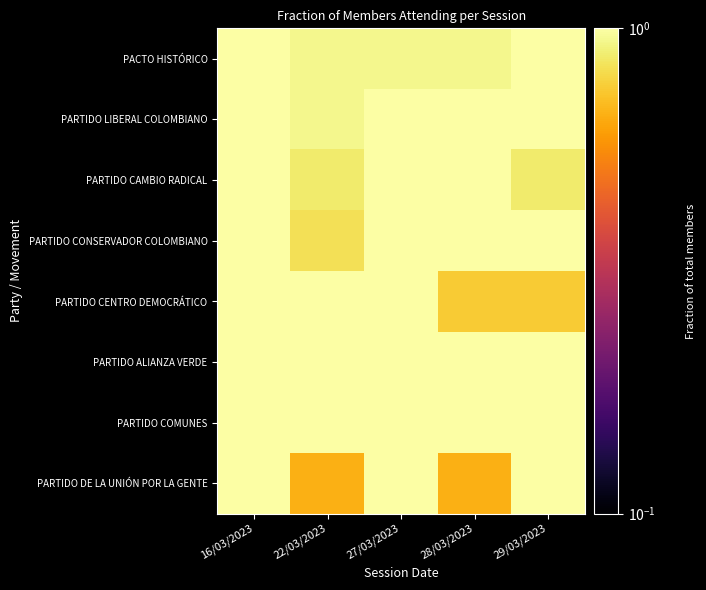

How many data points does each series have?

5